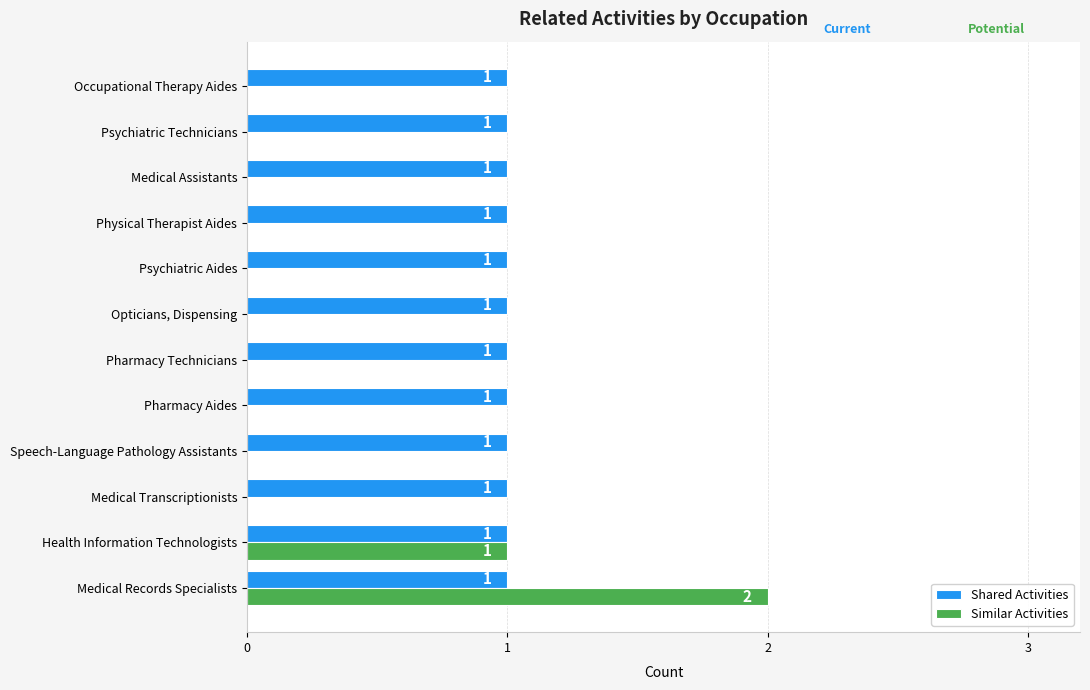

At which label is Similar Activities closest to 1?

Health Information Technologists